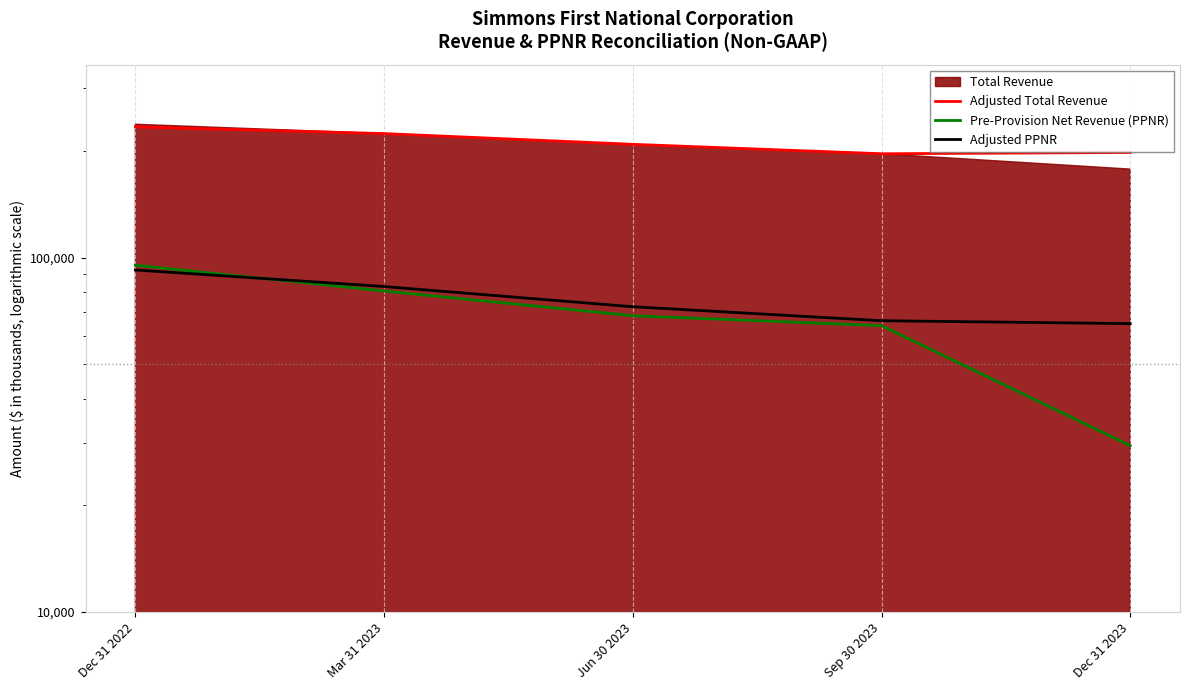

What is the greatest value displayed?

233651